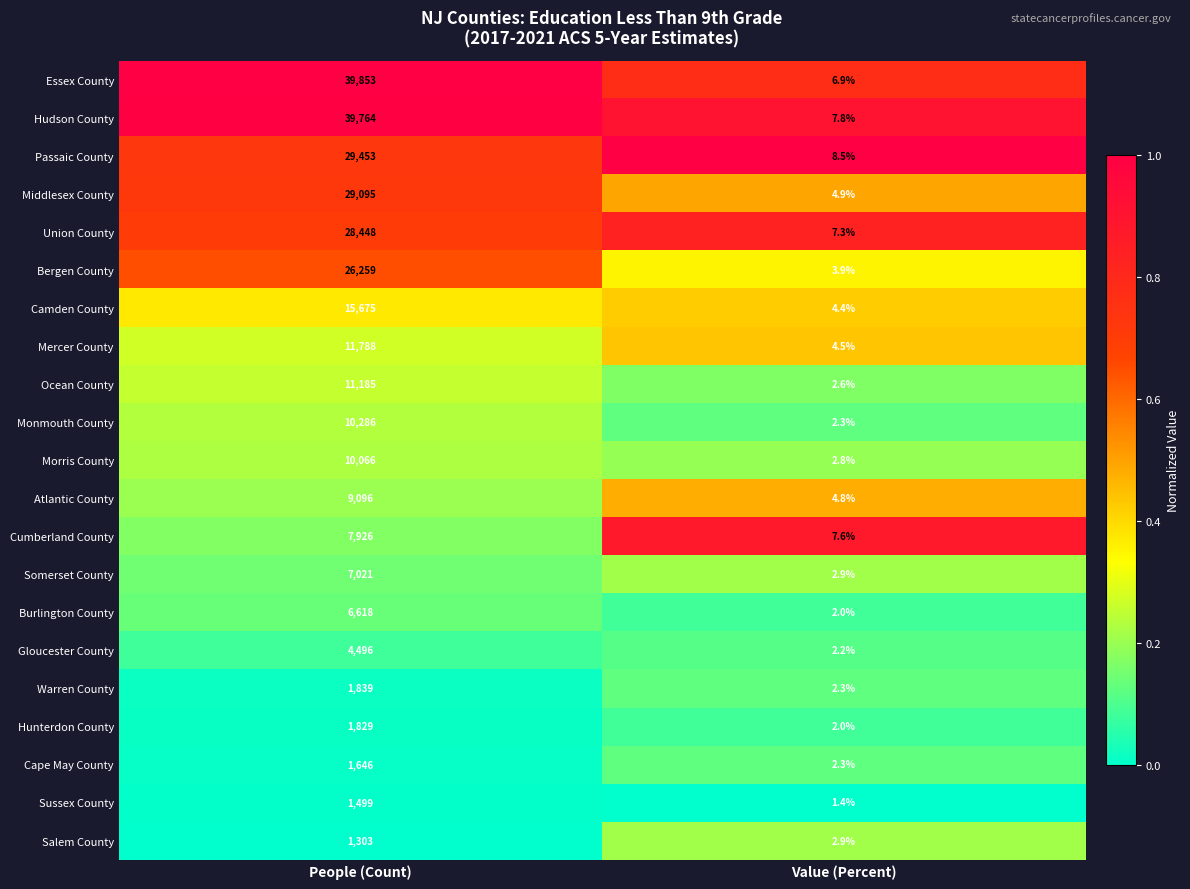

What is the sum of all Gloucester County values?

4498.2